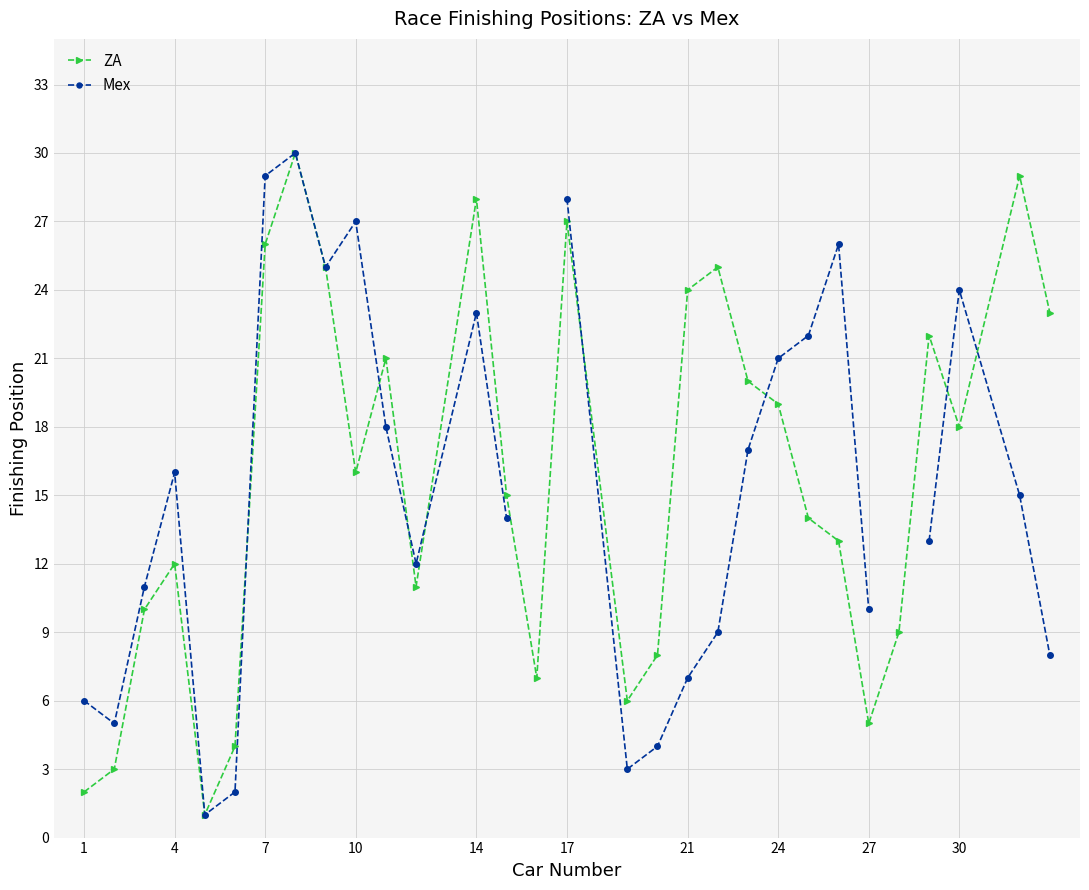

List the series in order of their peak value, highest first.

ZA, Mex